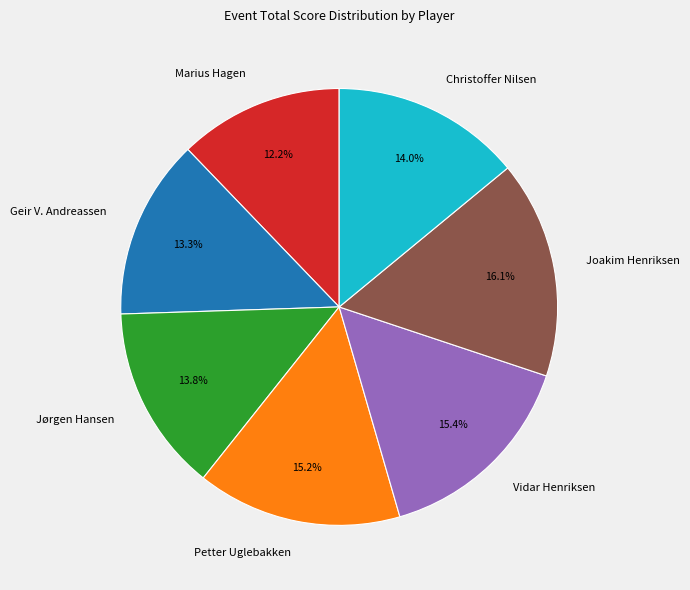

Is it true that Marius Hagen is 12% of the pie?

True